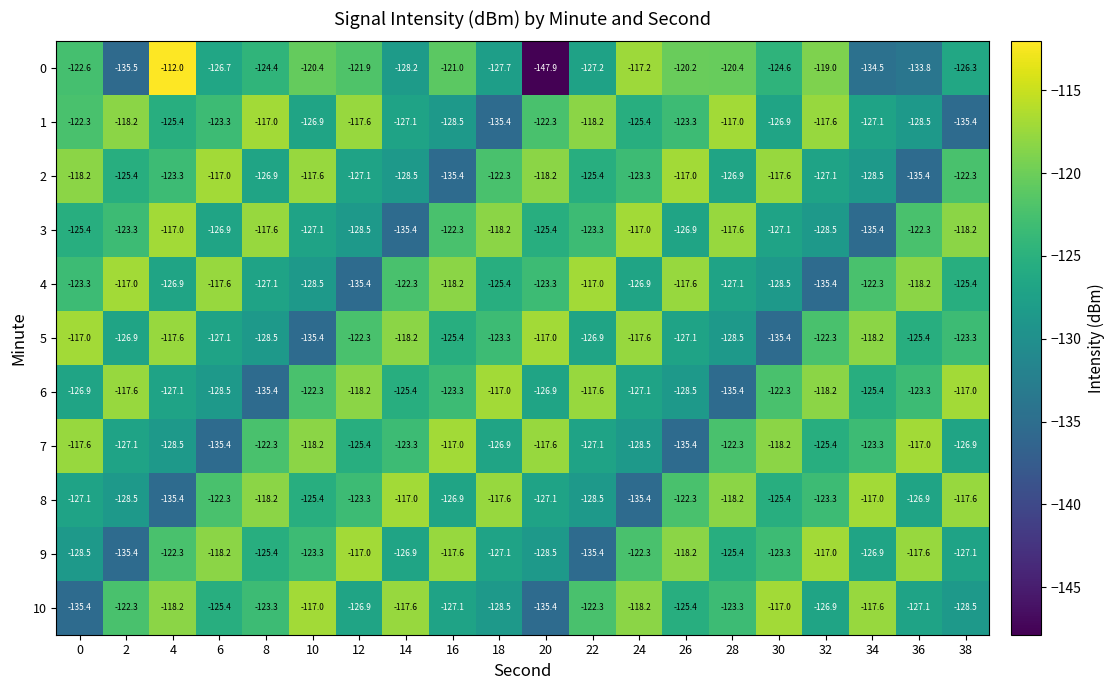

Which category has the lowest value across all series?

20